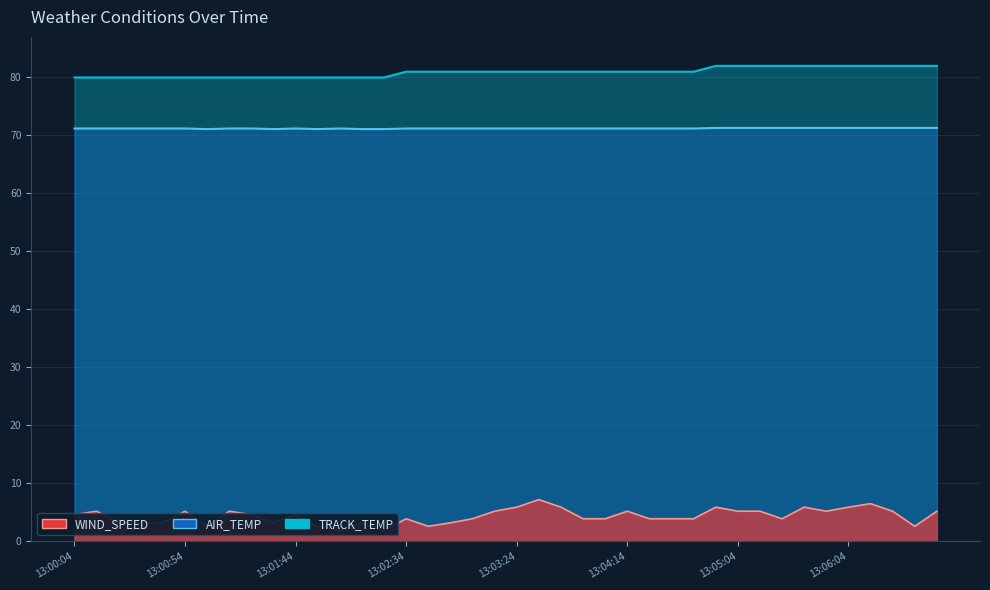

At how many categories does at least one series exceed 80?

40